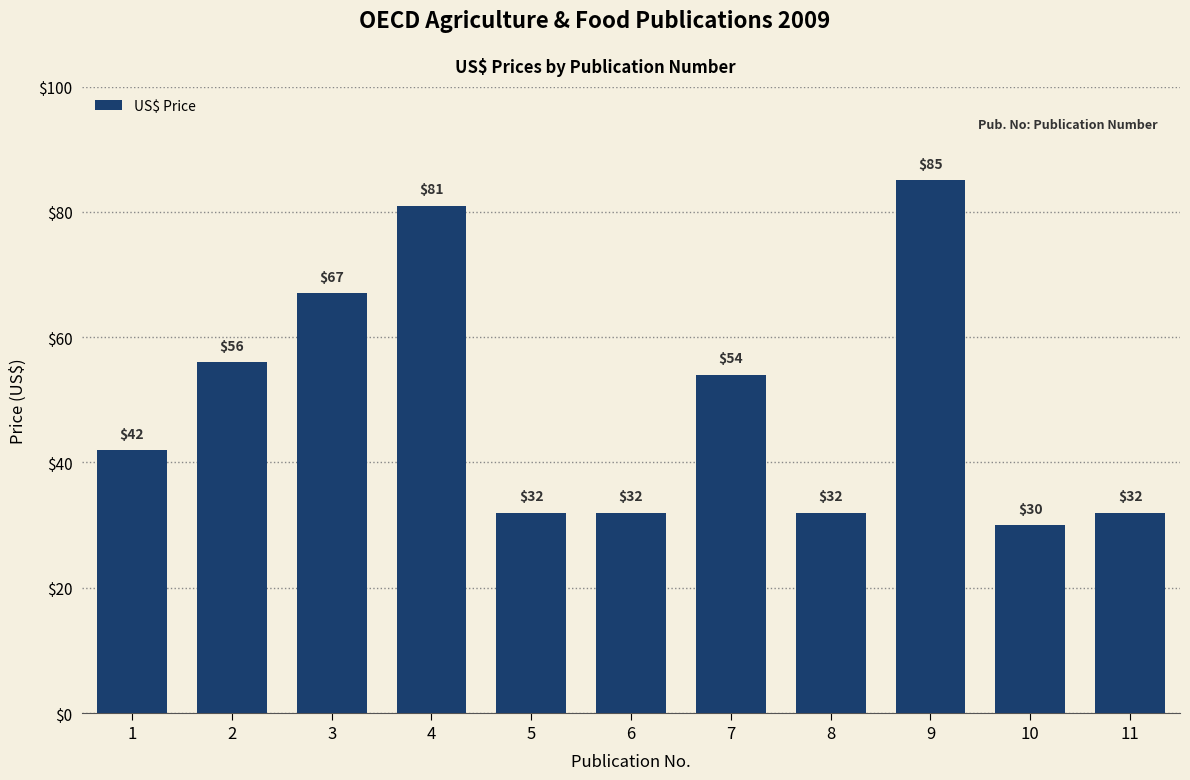

Between 11 and 7, which is larger?

7